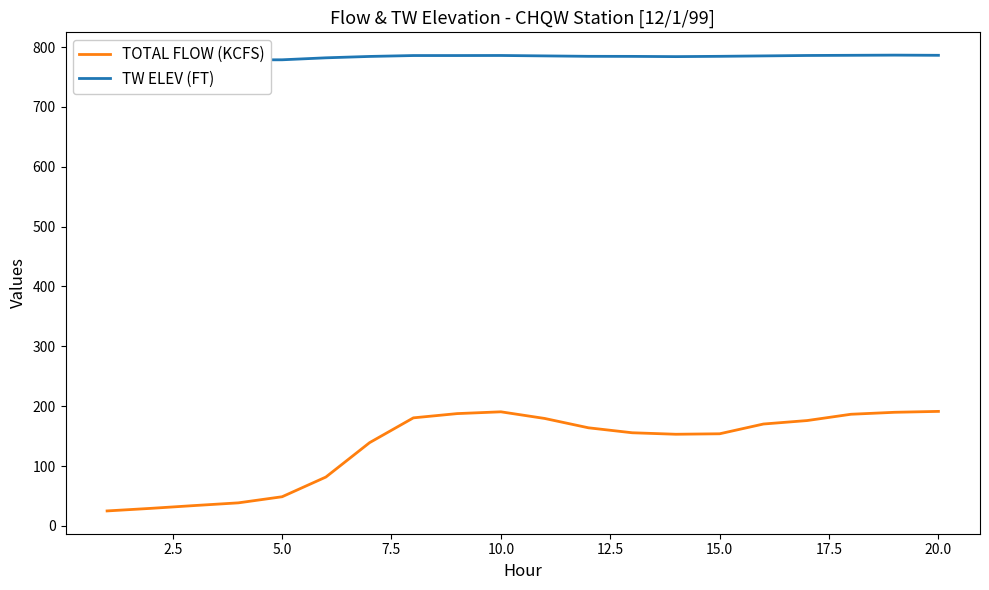

What is the minimum value for TOTAL FLOW (KCFS)?

25.0